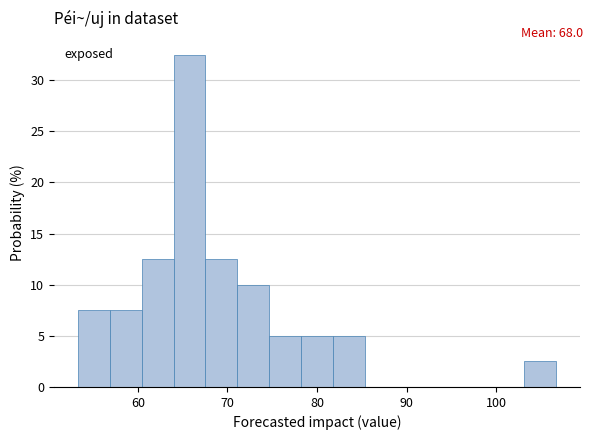

Around what value on the x-axis is the tallest bar? Give the approximate position of its centre, as read against the axis.

66